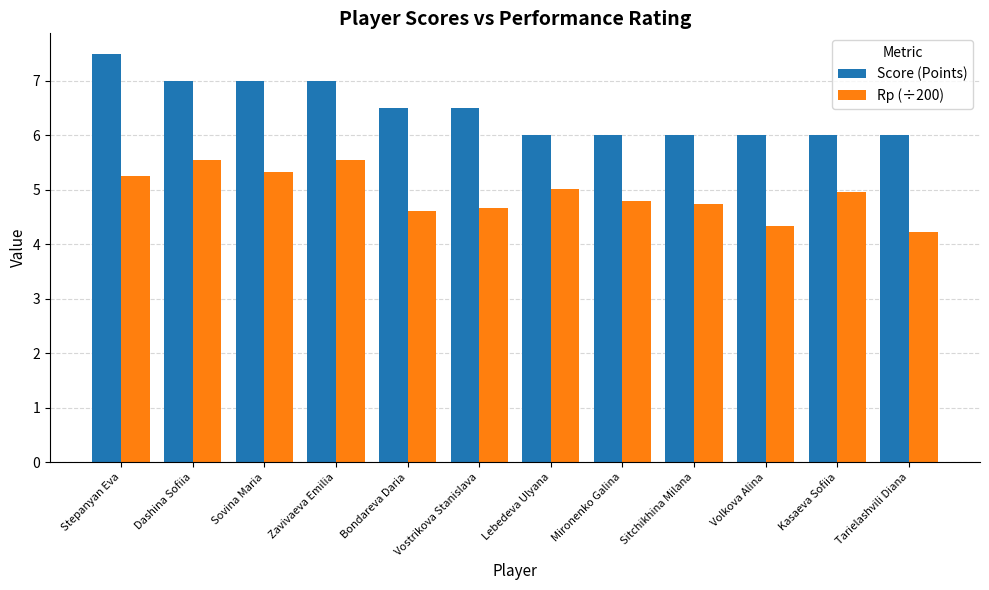

Which category has the highest value in the Score (Points) series?

Stepanyan Eva